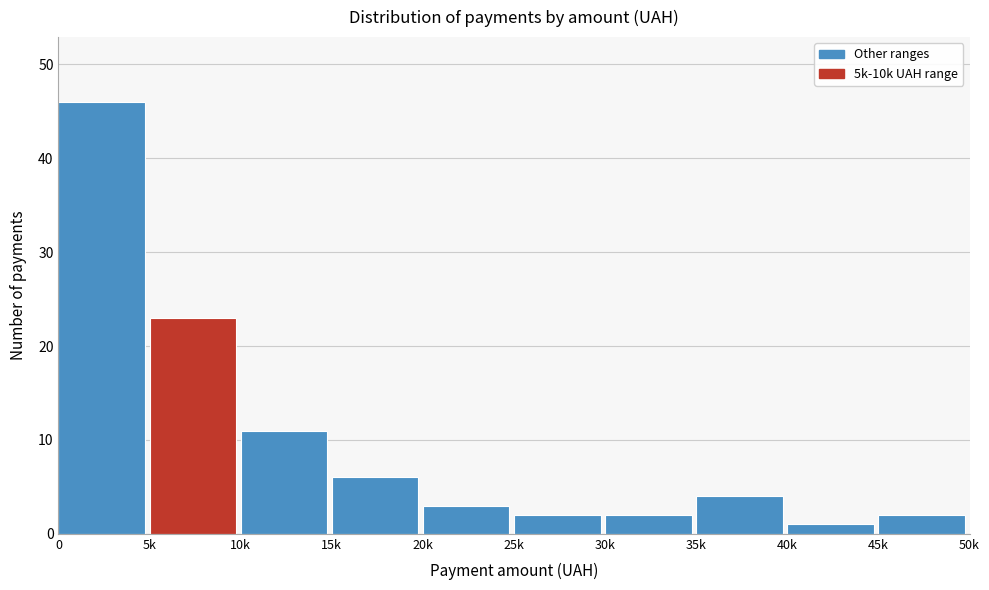

Reading left to right, what are all the values shown in this chart?

0=46	5k=23	10k=11	15k=6	20k=3	25k=2	30k=2	35k=4	40k=1	45k=2